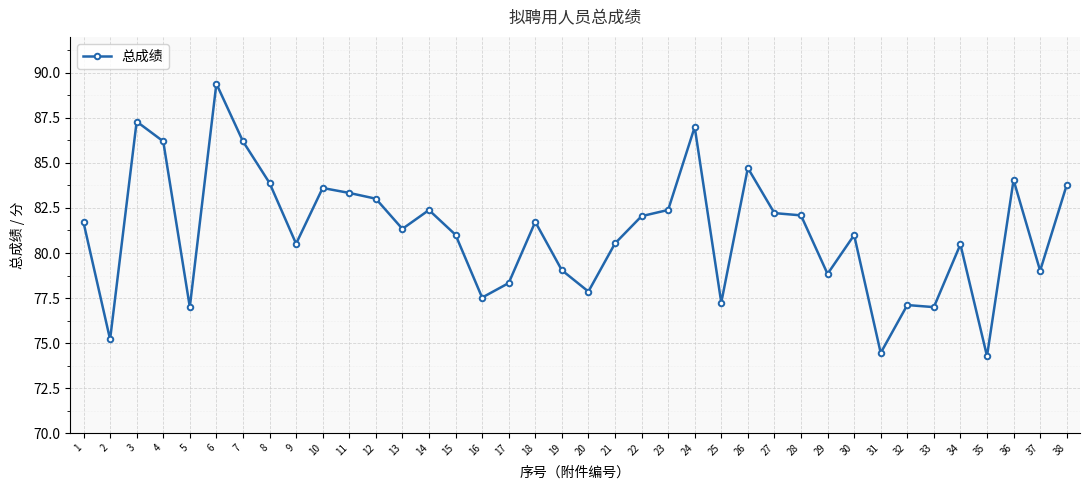

What is the value of the 38th point from the left?

83.8